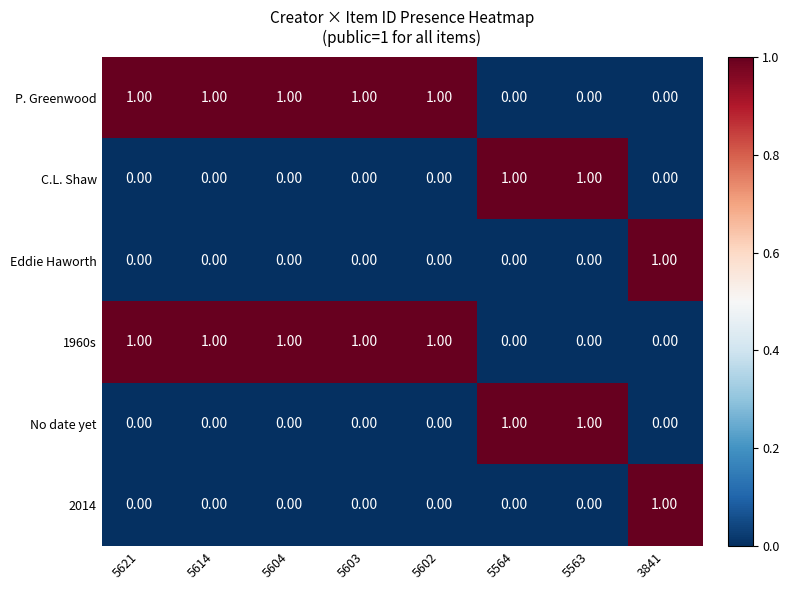

What is the sum of all P. Greenwood values?

5